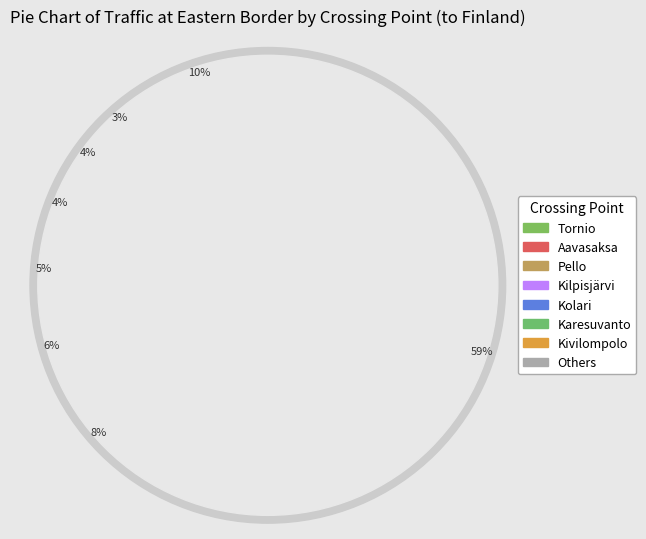

Does any single category account for the majority?

Yes